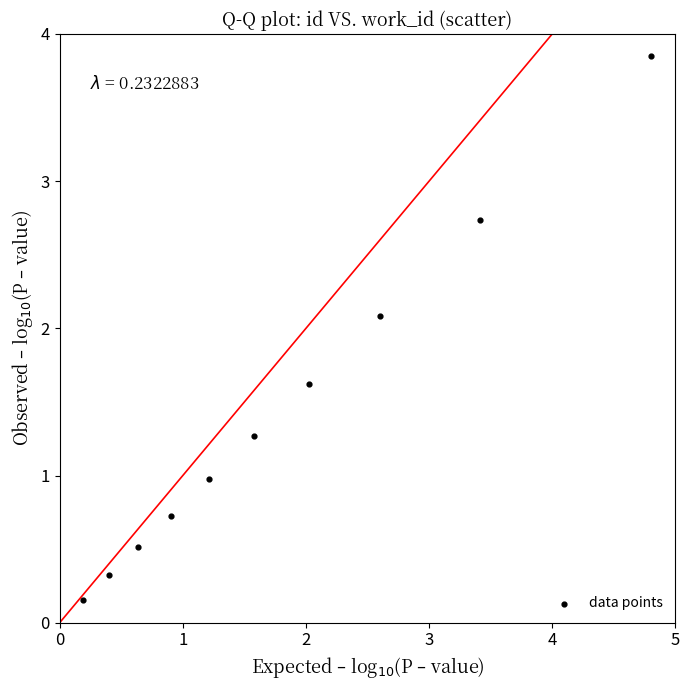

What is the range of Y values (max minus min)?

3.7